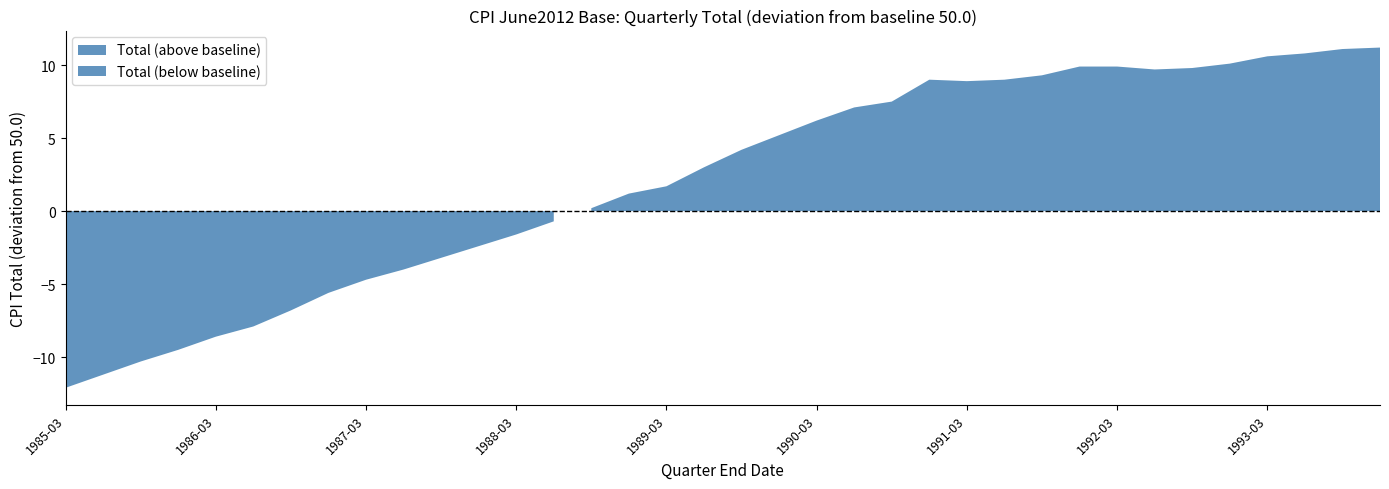

What is the approximate value at 1992-03-31?

59.9